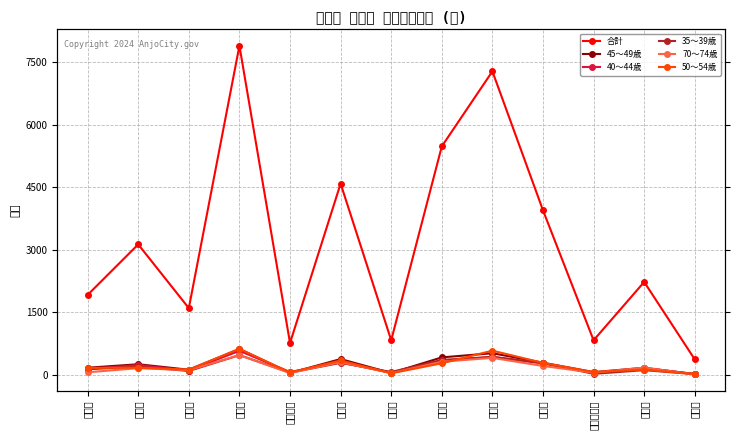

List the series in order of their peak value, highest first.

合計, 50～54歳, 45～49歳, 40～44歳, 35～39歳, 70～74歳